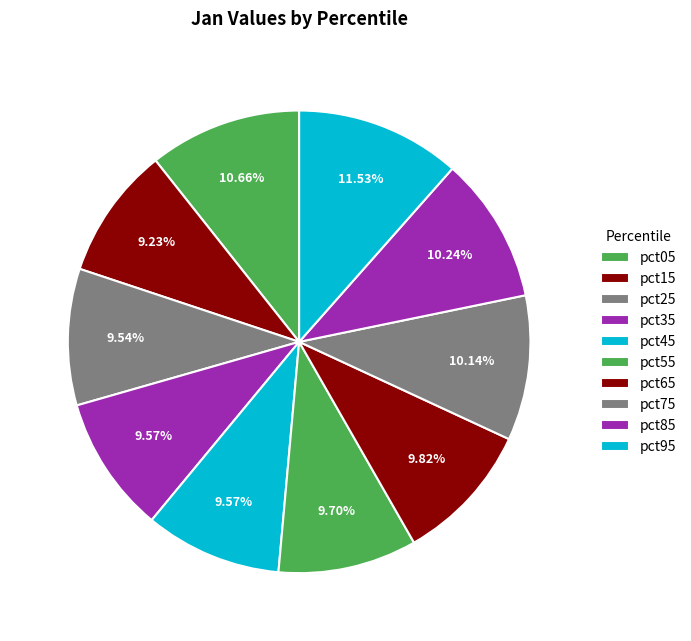

To the nearest percent, what percentage of the pie is pct35?

10%